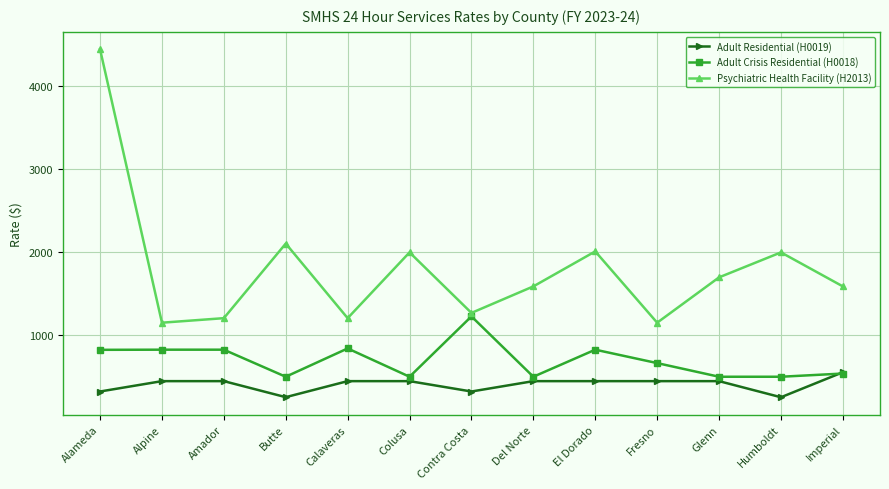

Where is the first local minimum for Adult Residential (H0019)?

Butte